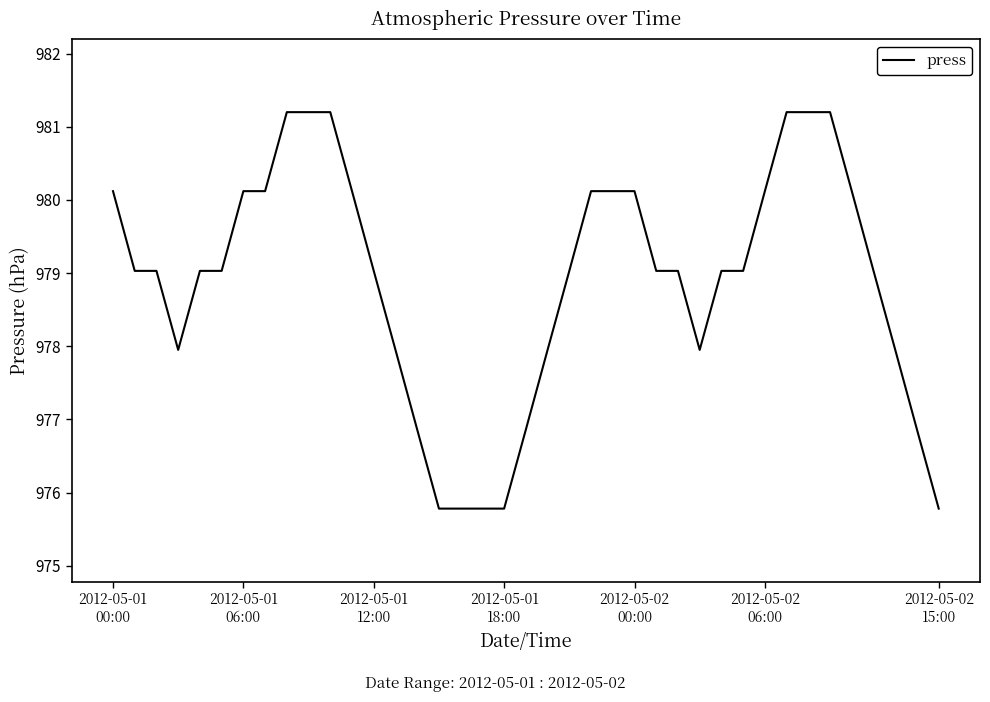

What is the maximum value shown in the chart?

981.2